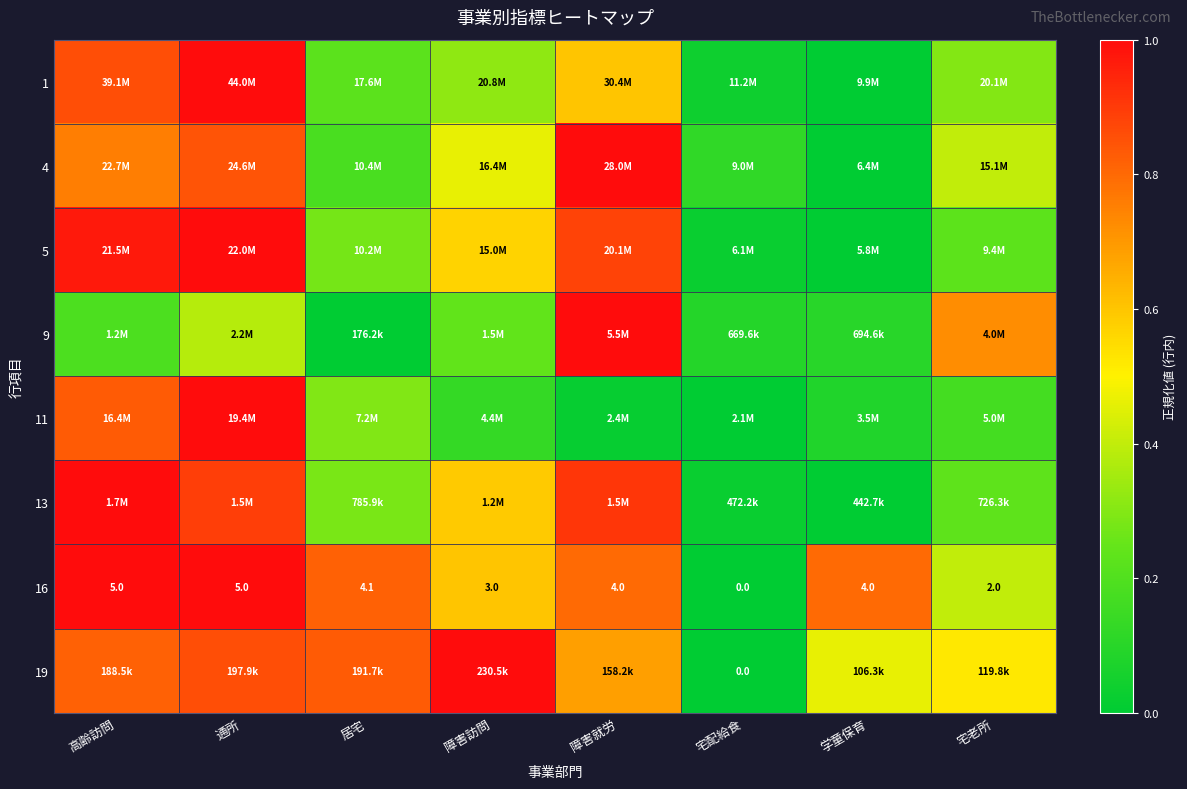

Count the number of categories in the chart.

8